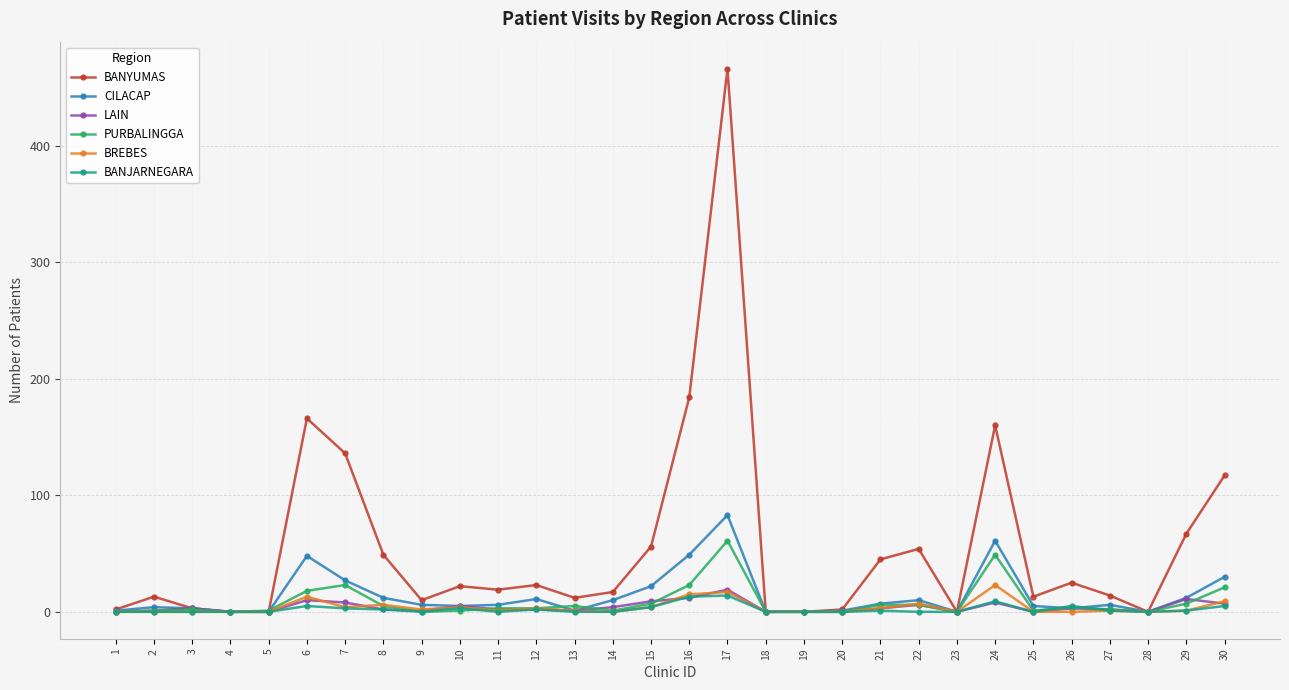

Is it true that BANYUMAS equals 67 at 29?

True